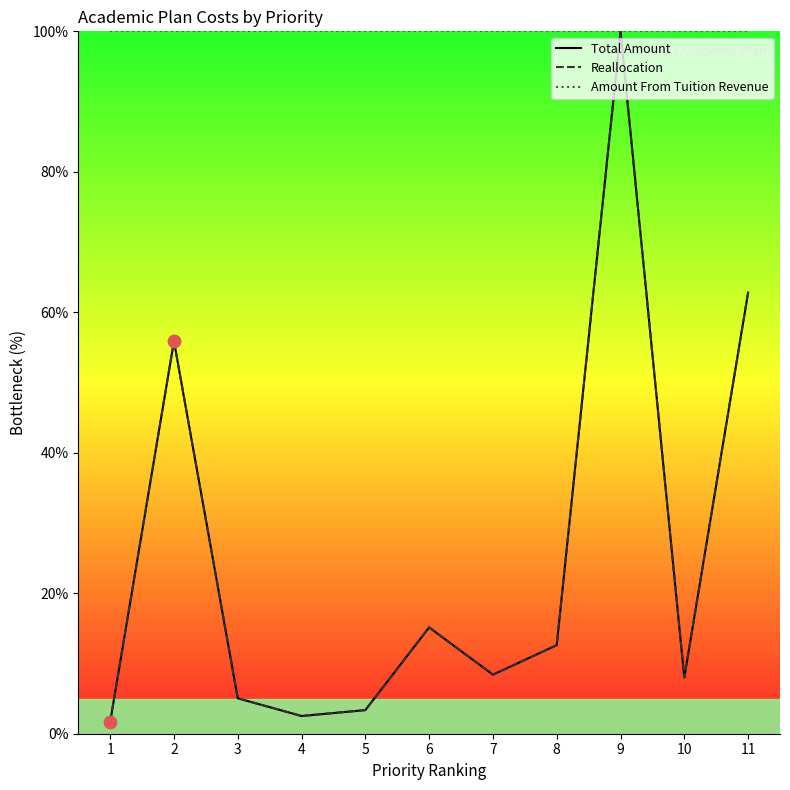

What are all the series names shown in the legend?

Total Amount, Reallocation, Amount From Tuition Revenue